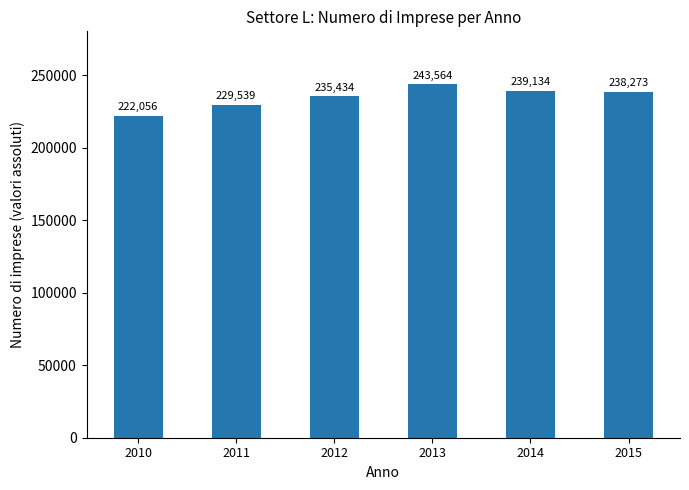

How many bars are there in total?

6